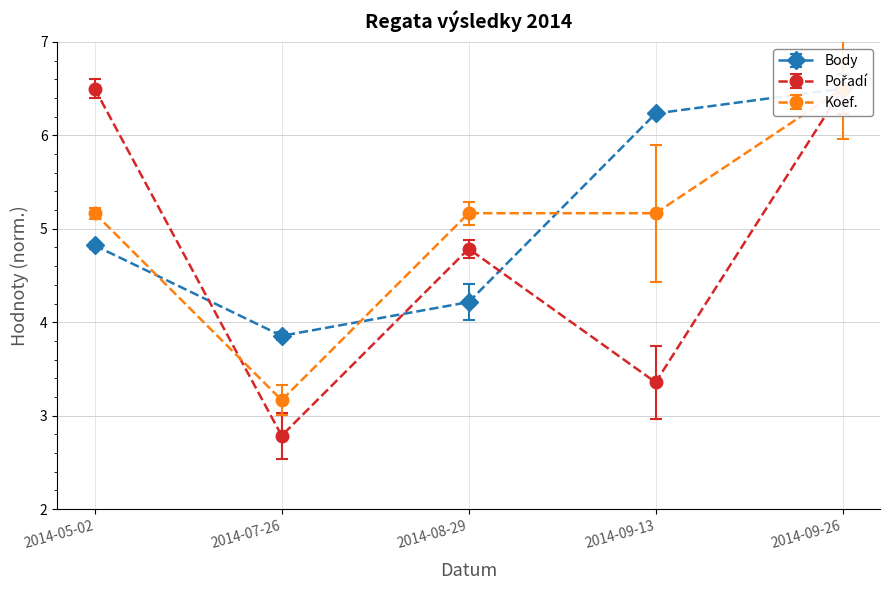

Which series has the widest spread of values?

Pořadí